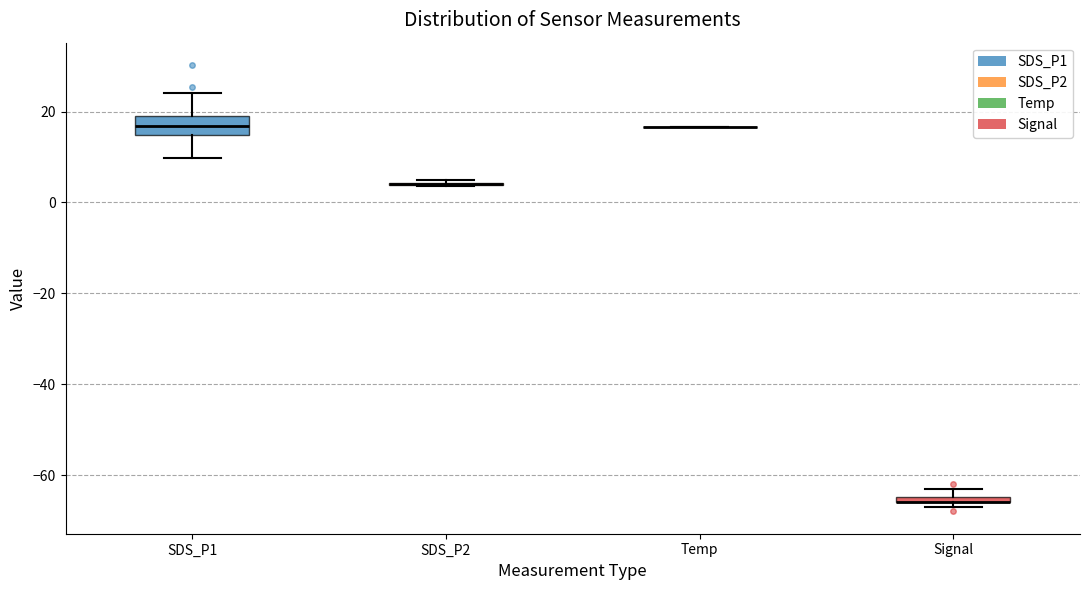

Comparing the boxes themselves (not the whiskers), which one is the tallest?

SDS_P1